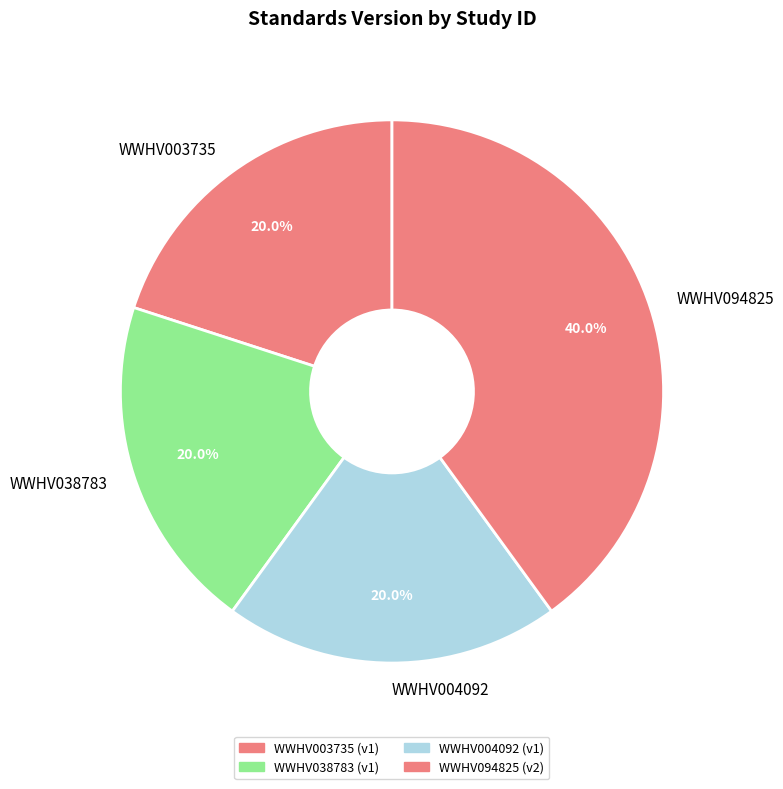

To the nearest percent, what is the average slice percentage?

25%